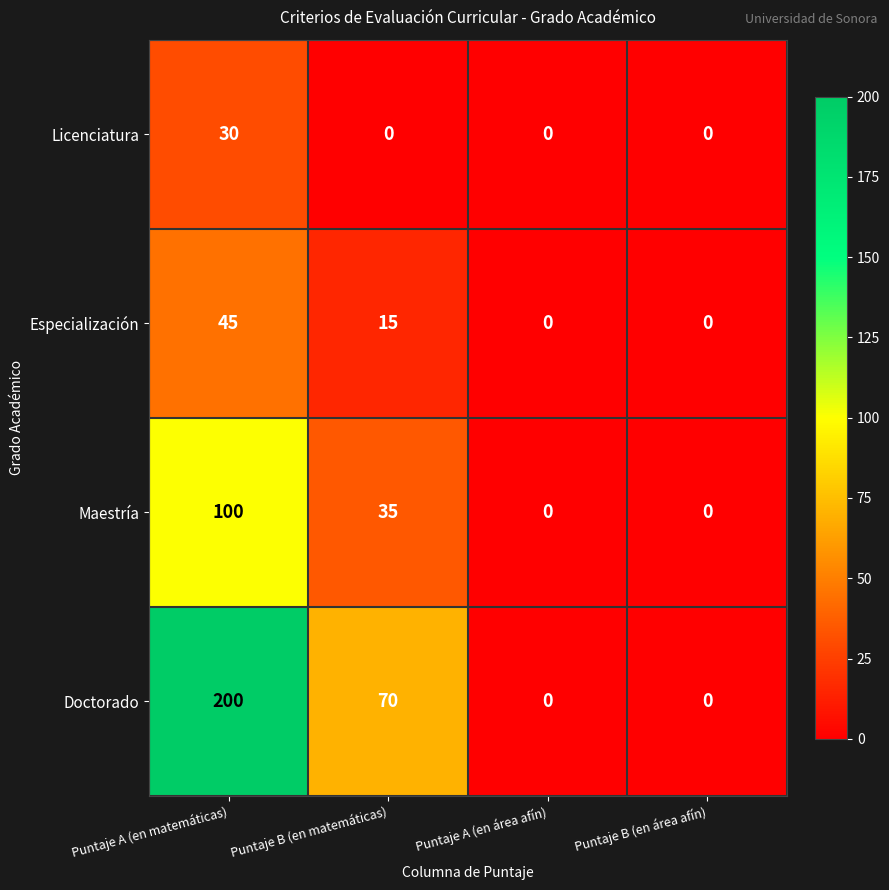

Rank the series by their maximum value, from lowest to highest.

Licenciatura, Especialización, Maestría, Doctorado